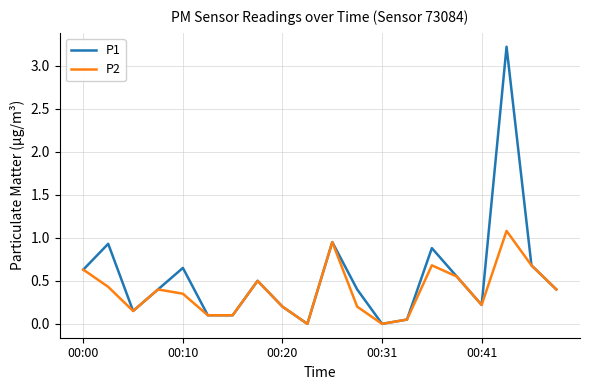

Which series has the largest total across all categories?

P1